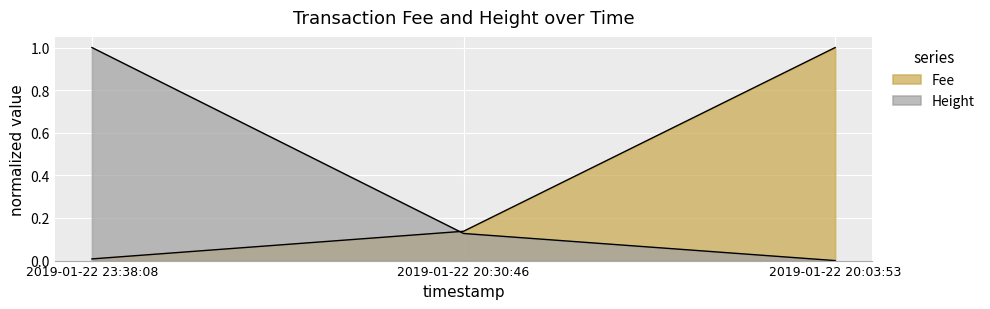

Which series has the largest range (max minus min)?

Height